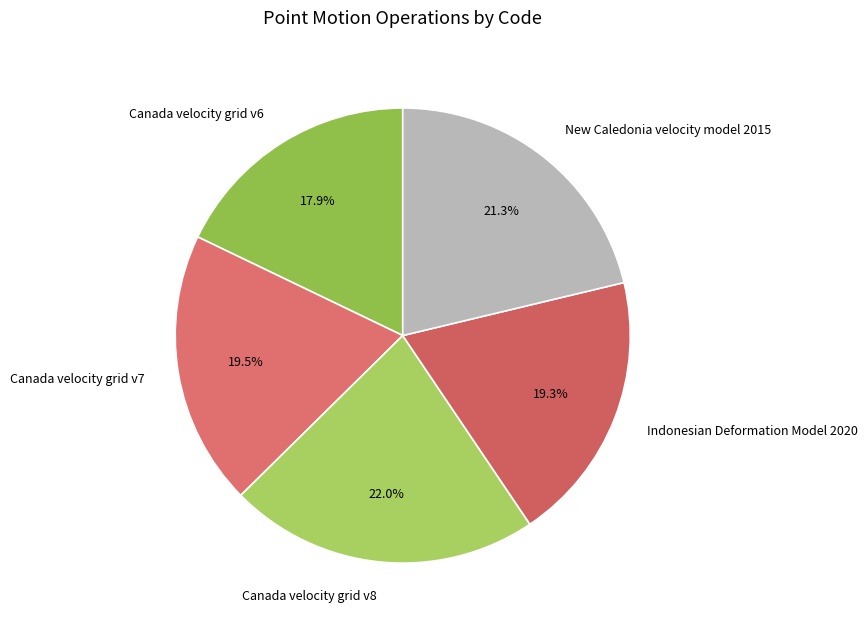

Does any single category account for the majority?

No